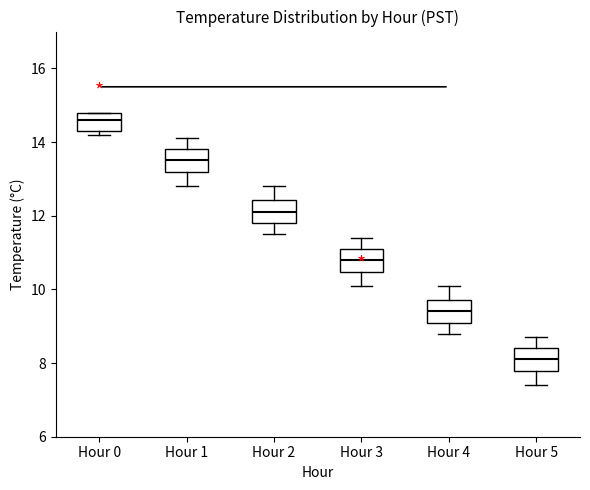

Which box has the highest median line?

Hour 0